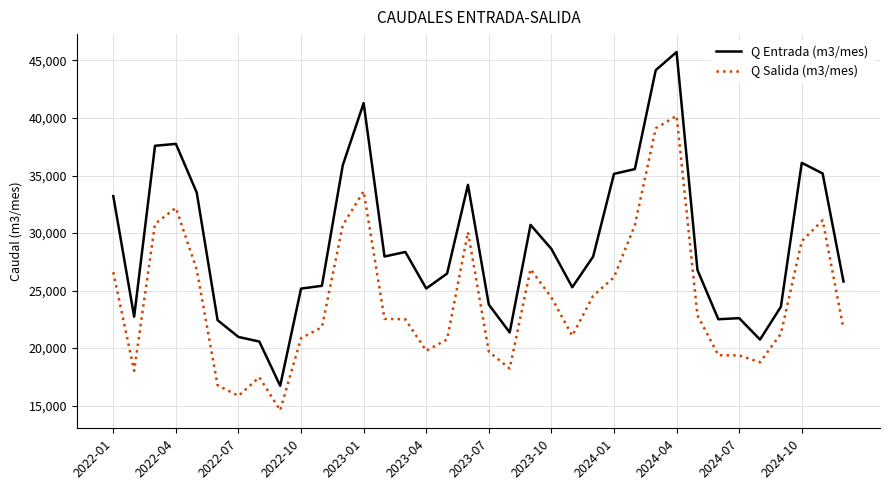

What is the minimum value for Q Entrada (m3/mes)?

16727.0